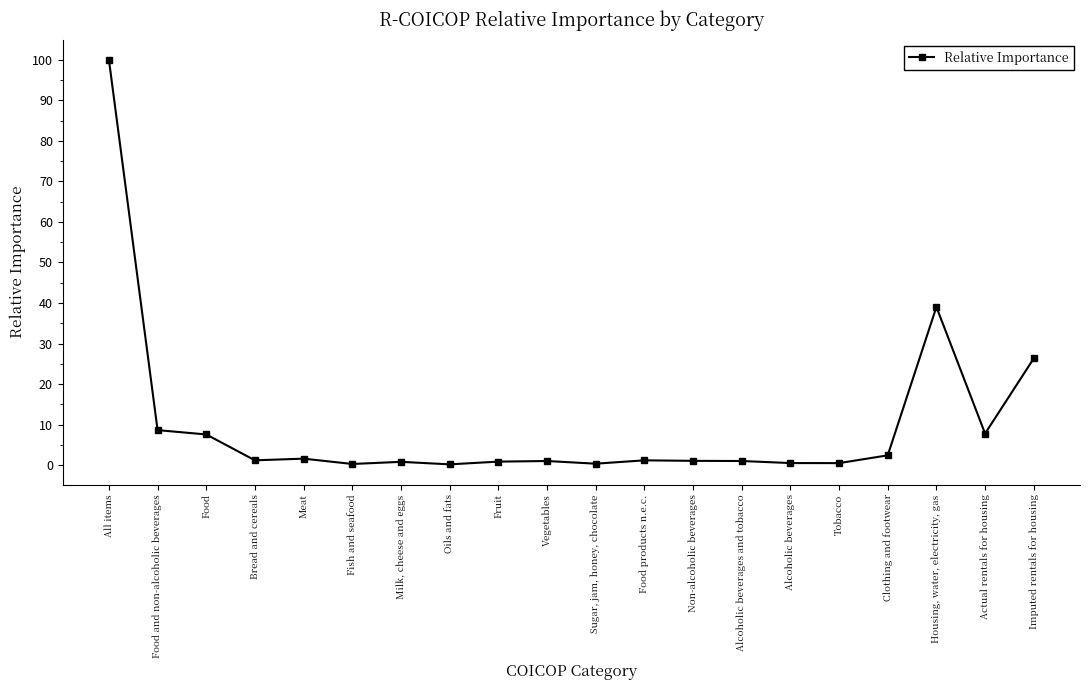

Is this an area chart (filled region under the line)?

No